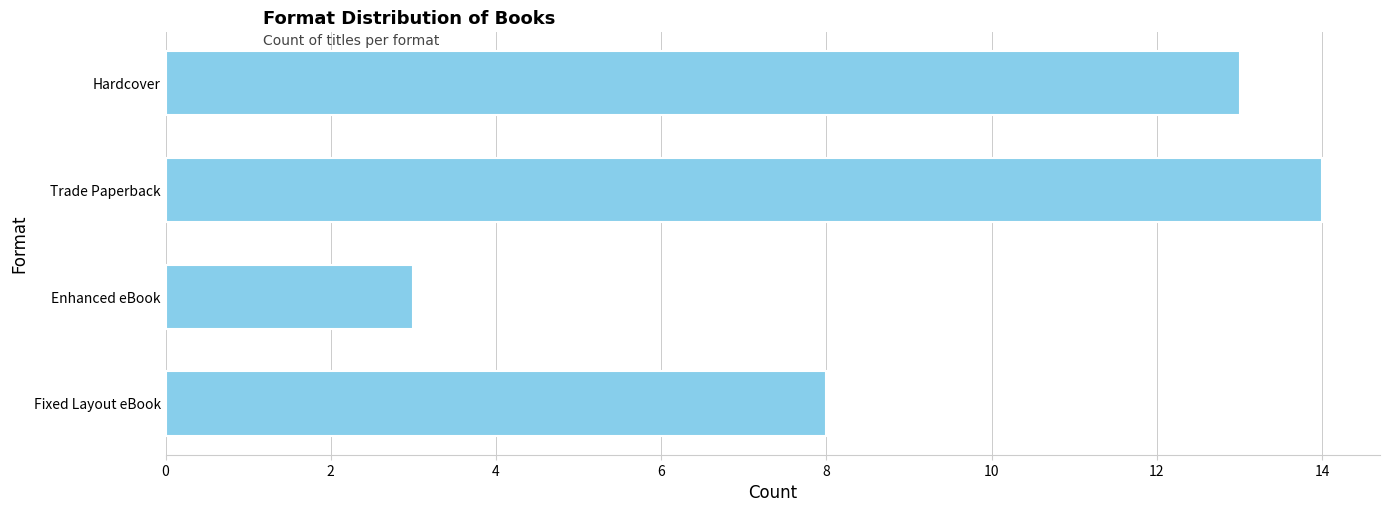

What is the average value?

10